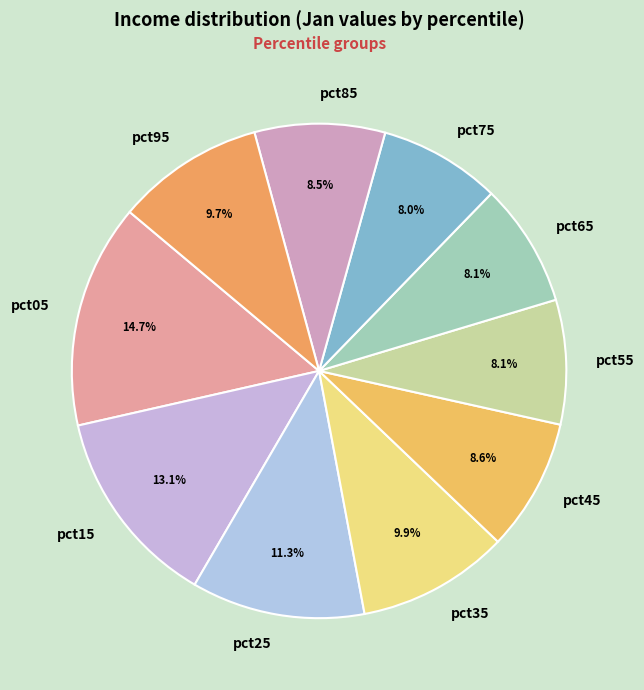

To the nearest percent, what is the combined percentage of pct55 and pct65?

16%